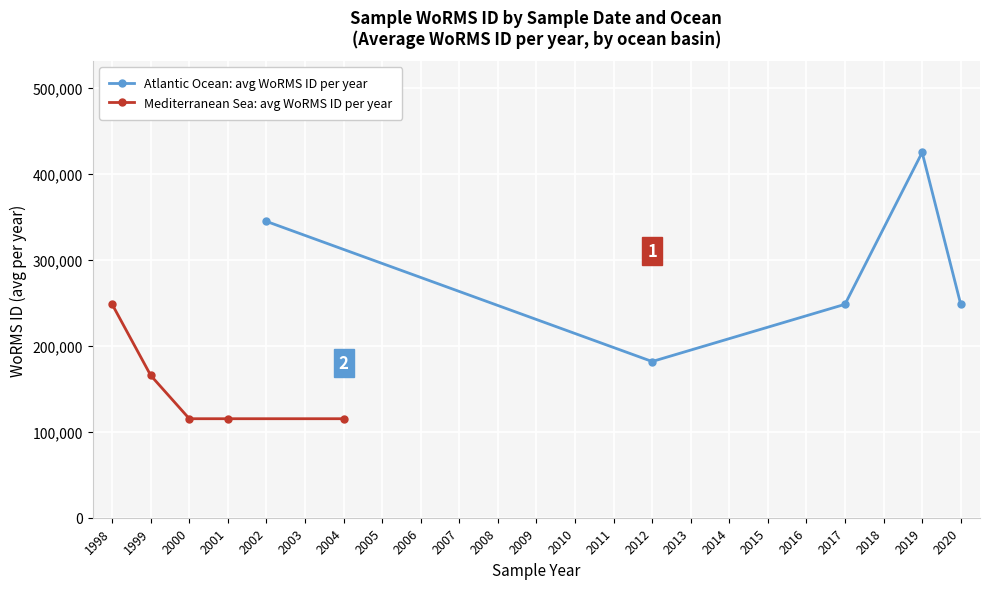

List the series in order of their overall mean, highest first.

Atlantic Ocean: avg WoRMS ID per year, Mediterranean Sea: avg WoRMS ID per year